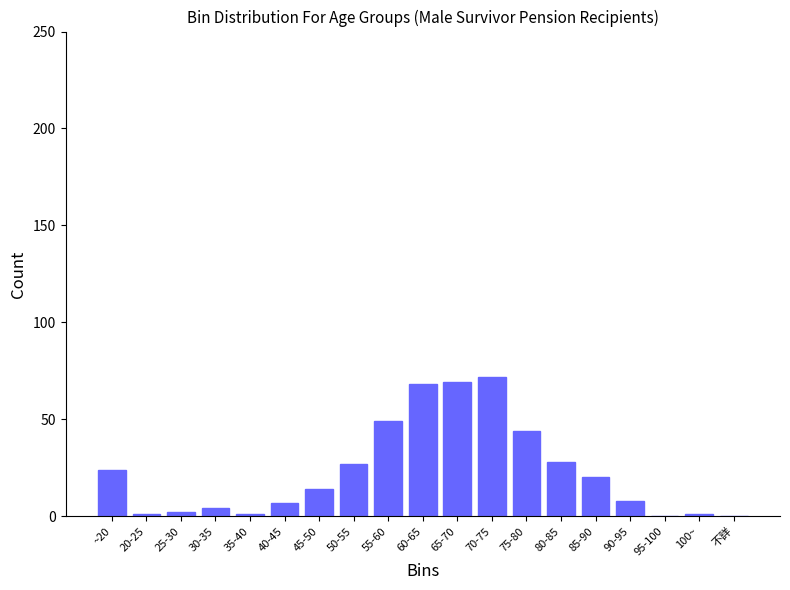

What is the maximum value shown in the chart?

72